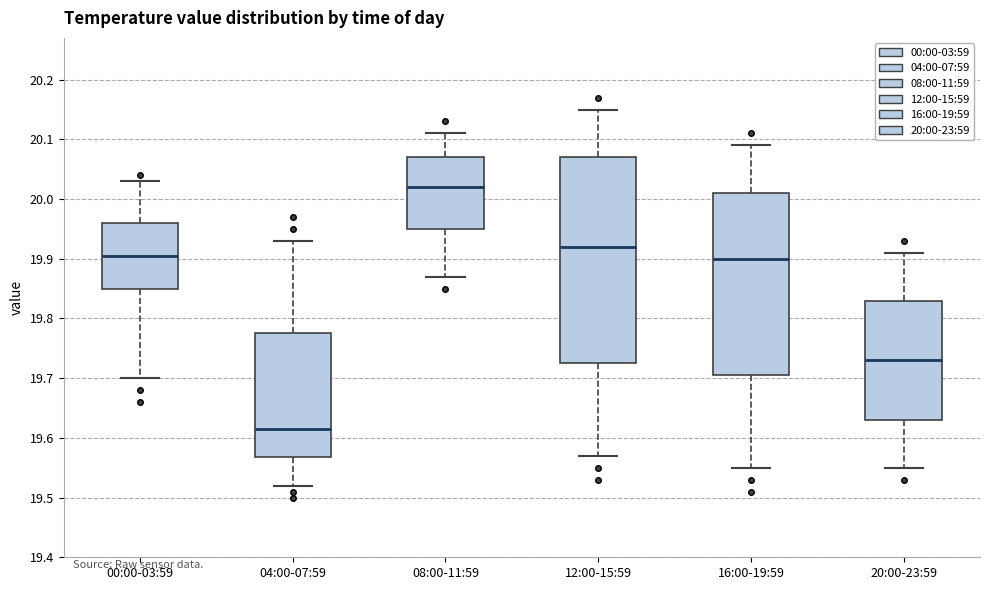

Where does the median line of the box for 04:00-07:59 sit on the y-axis? The values are not printed on the chart, so give them approximately, as read against the axis.

19.62